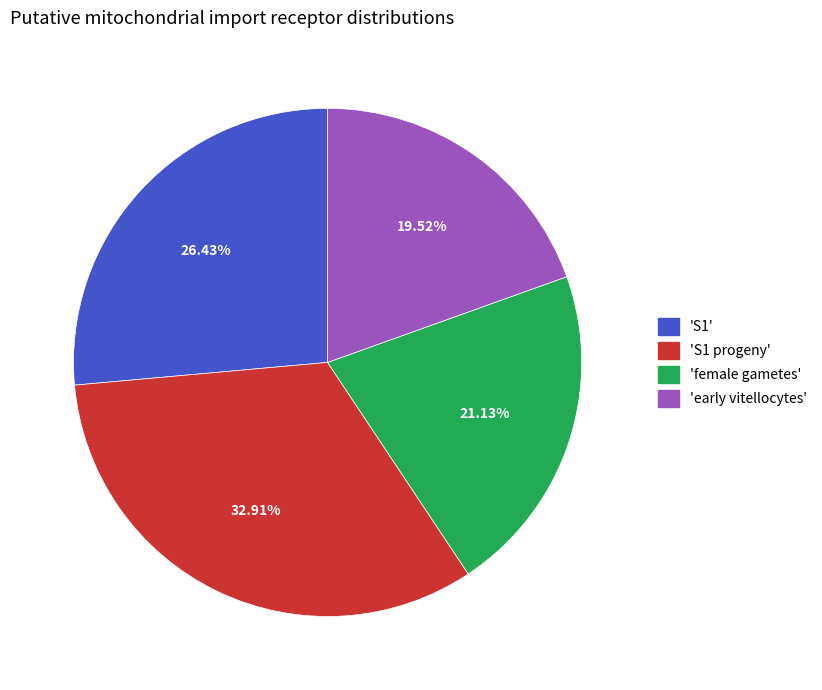

Is there any slice that represents more than half of the pie?

No